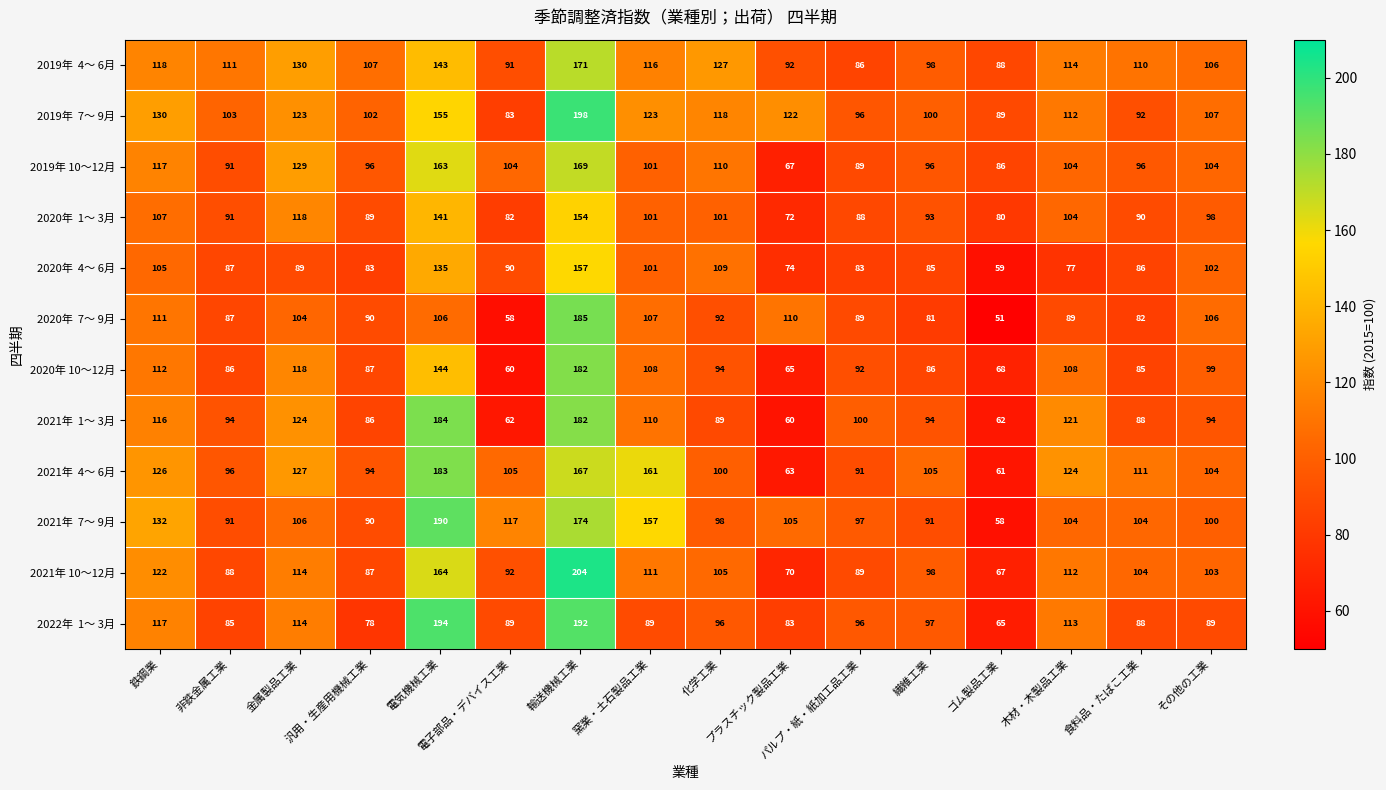

Which series has the largest range (max minus min)?

2021年 10～12月